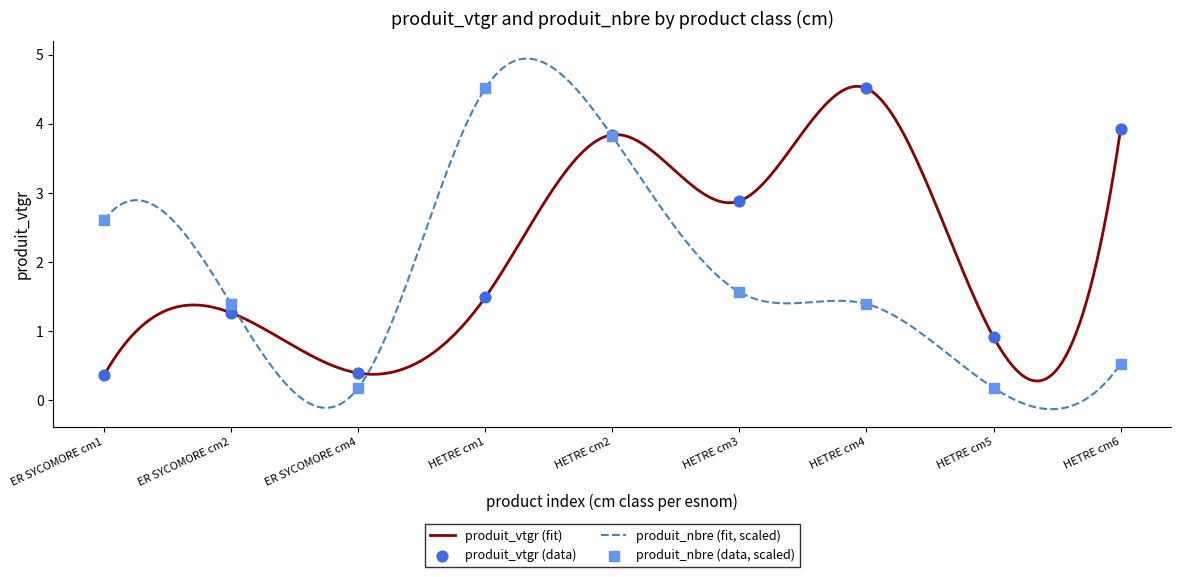

What is the total value across all series at HETRE cm6?

4.4